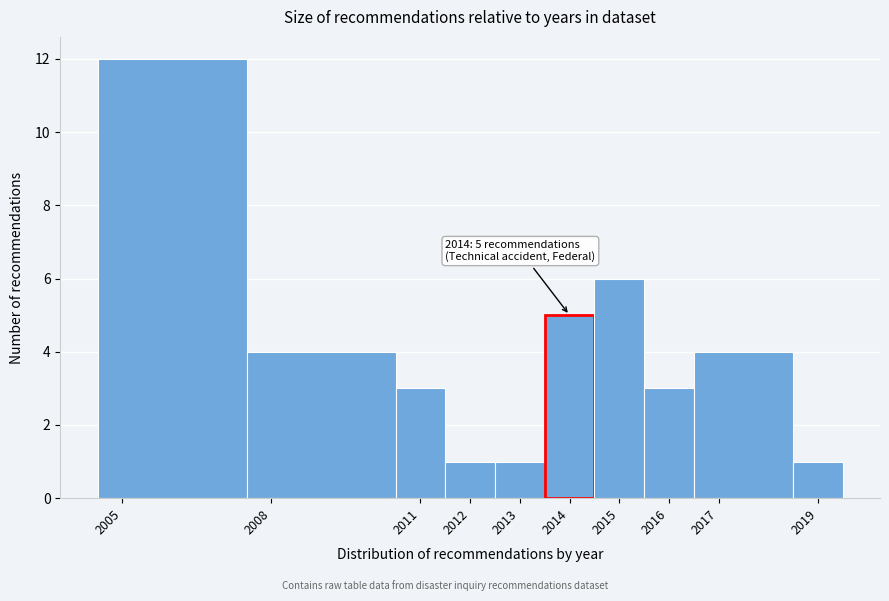

Which range on the x-axis has the tallest bar?

2004.5 to 2007.5